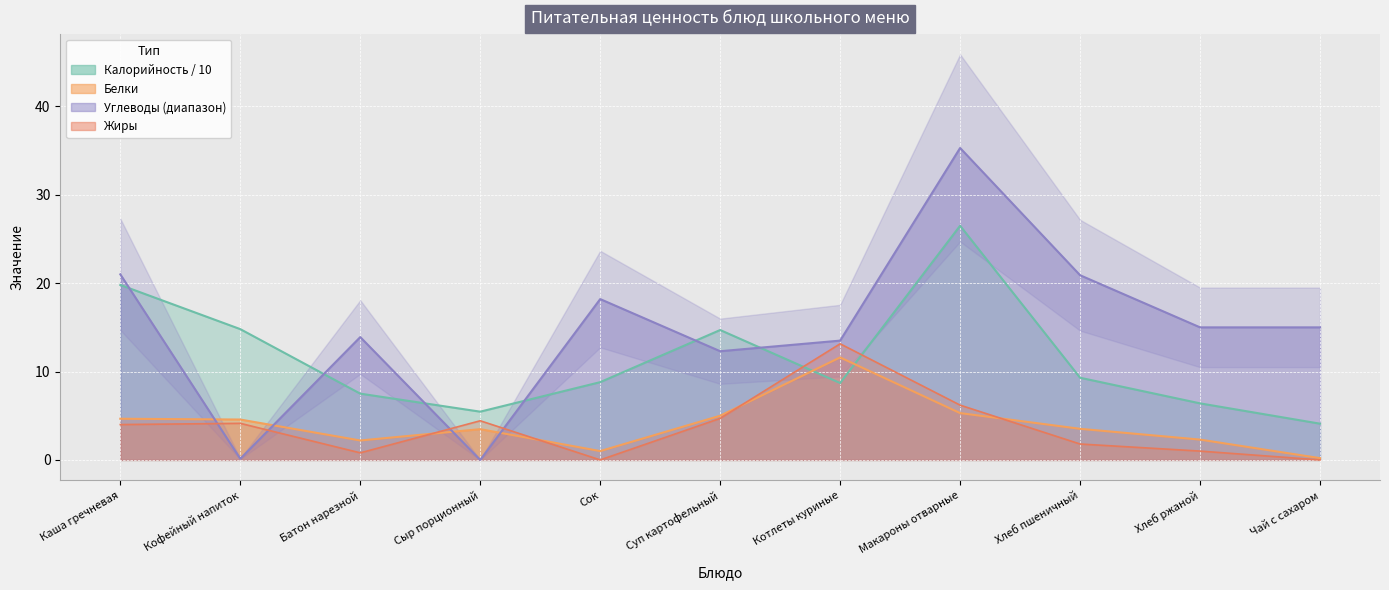

At how many categories does at least one series exceed 15?

4